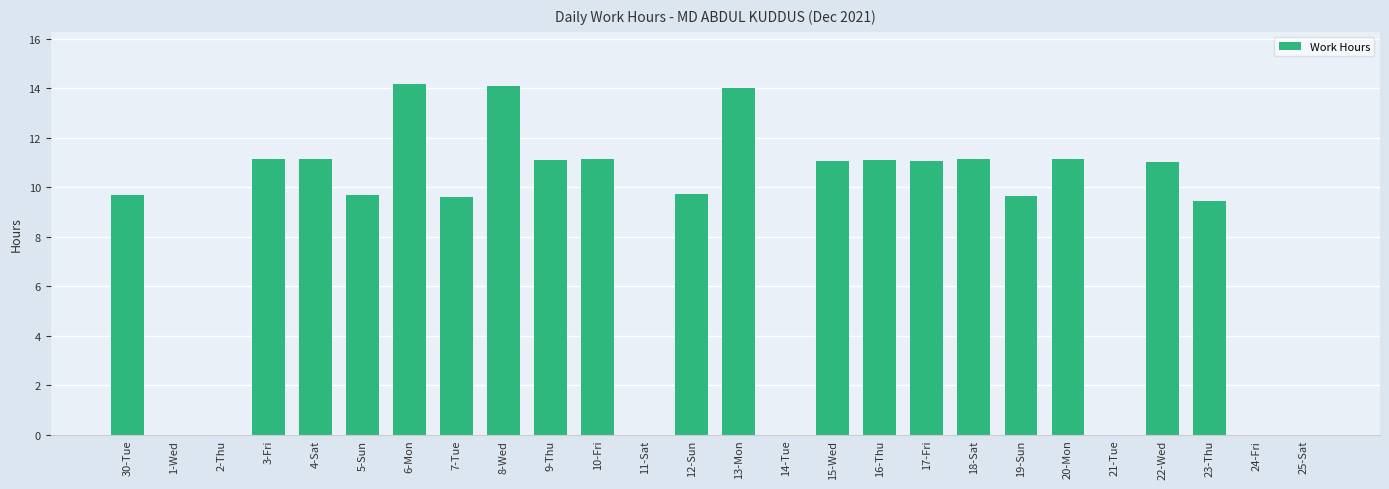

What is the maximum value shown in the chart?

14.2